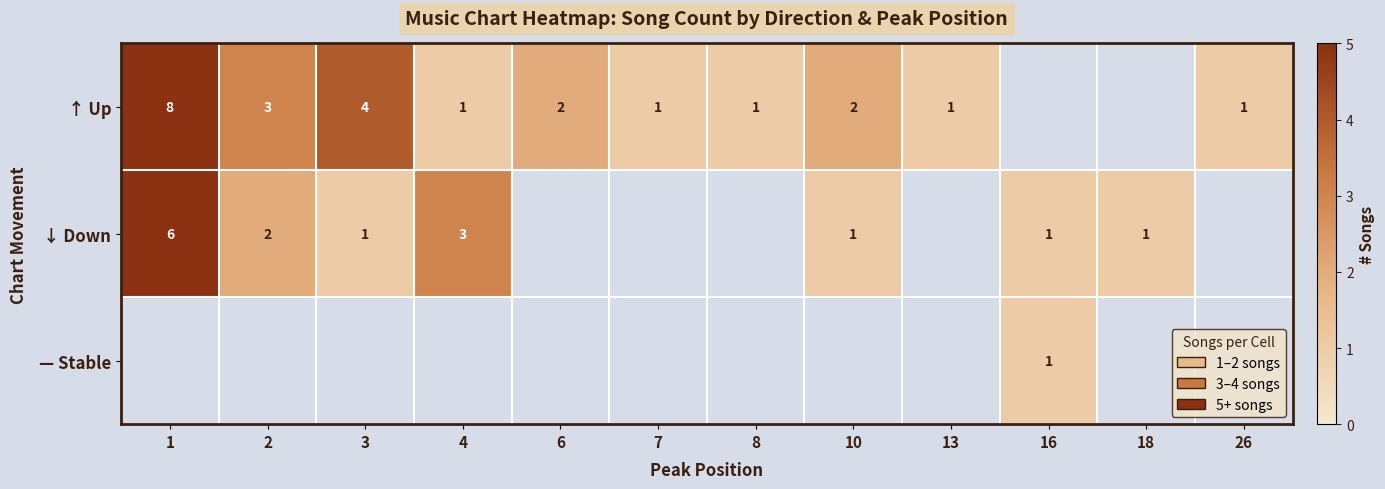

What is the sum of the ↑ Up values at 3 and 8?

5